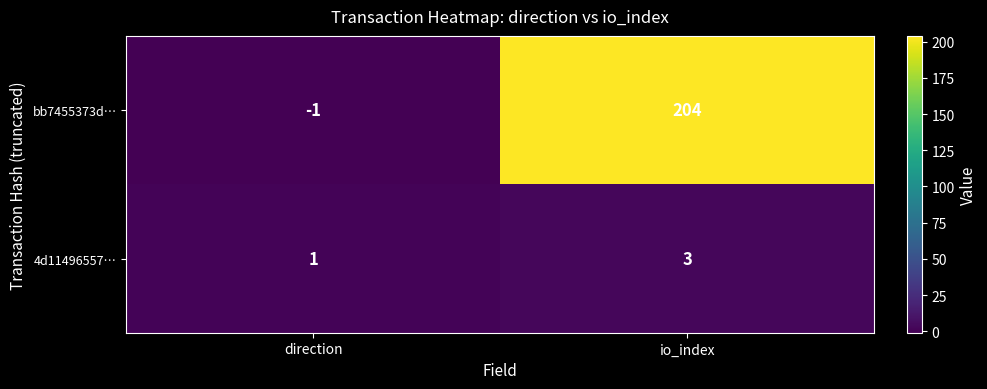

Between direction and io_index, which series saw the biggest shift?

bb7455373d…